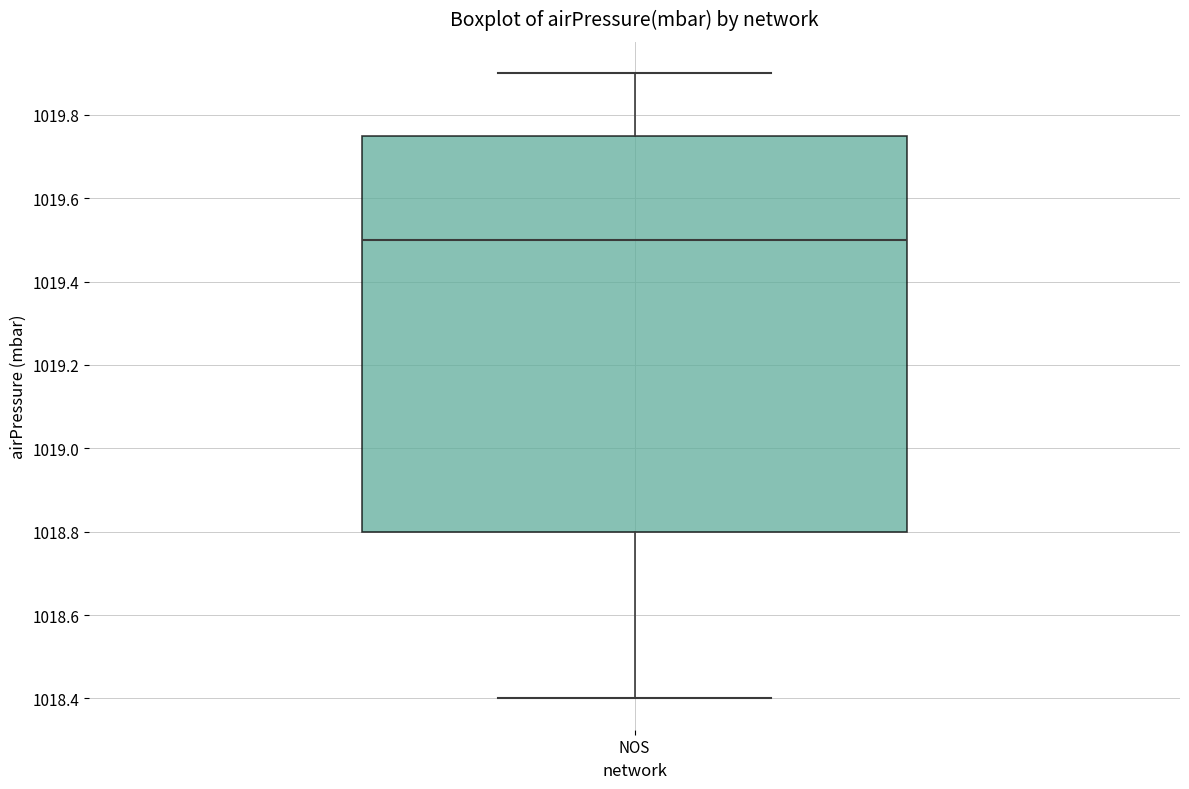

Read this box plot against the y-axis: the position of the median line, the range covered by the box, and the ends of both whiskers. The values are not printed on the chart, so give them approximately, as read against the axis.

median 1019.50, box 1018.80 to 1019.76, whiskers 1018.40 to 1019.90